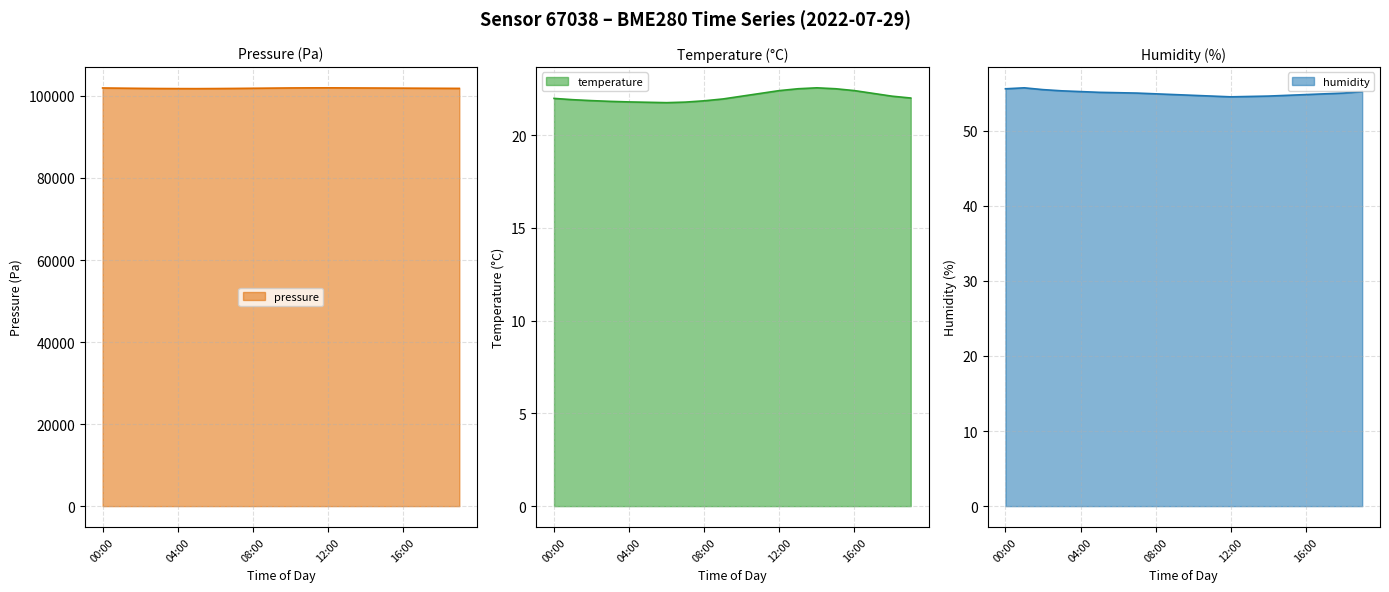

What is the lowest value of the pressure series?

101780.0